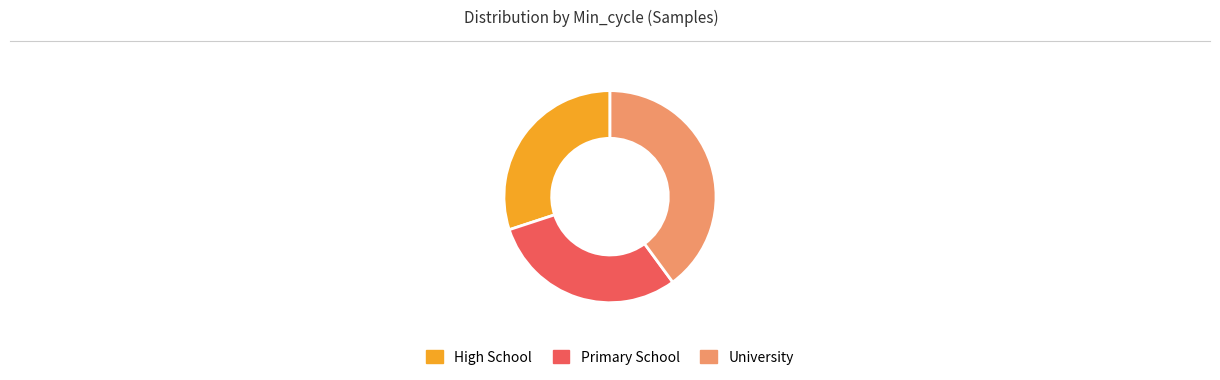

Between University and High School, which is larger?

University